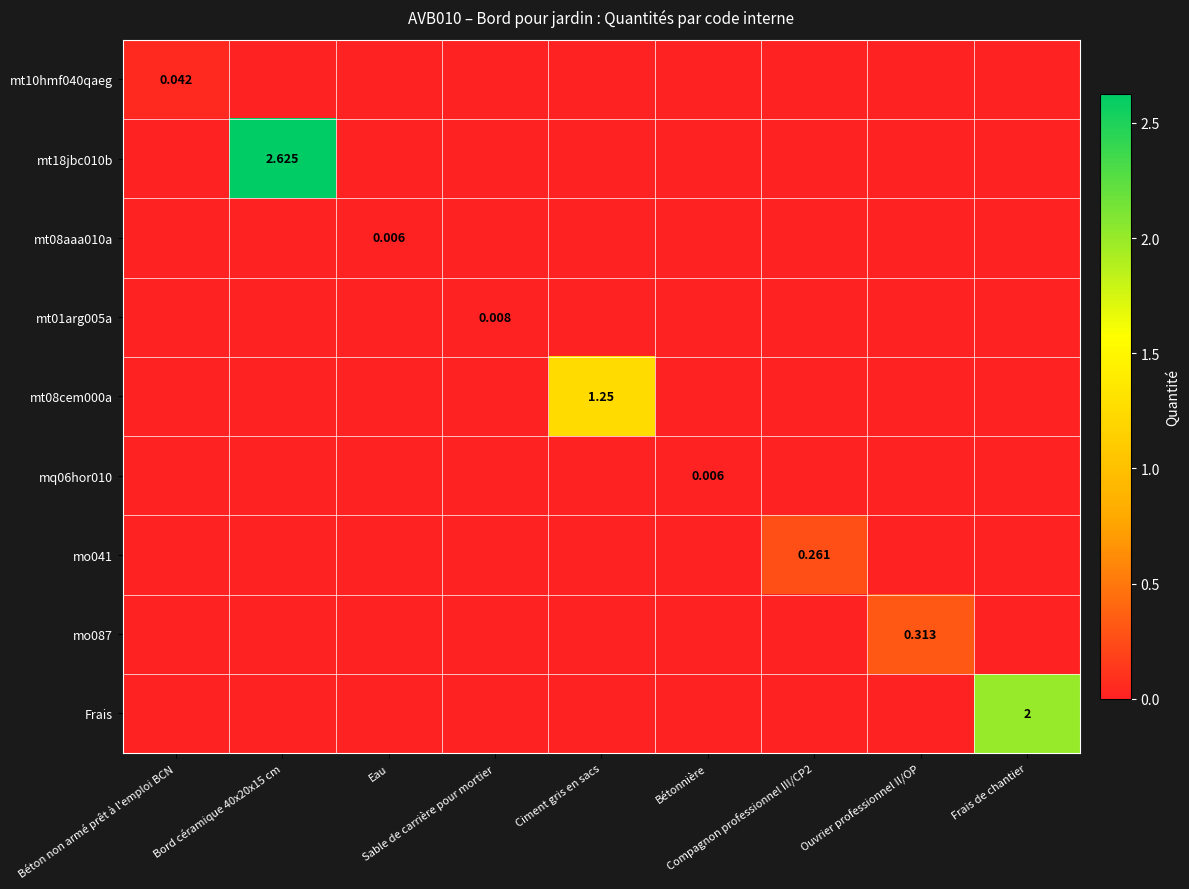

Which series has the largest total across all categories?

mt18jbc010b